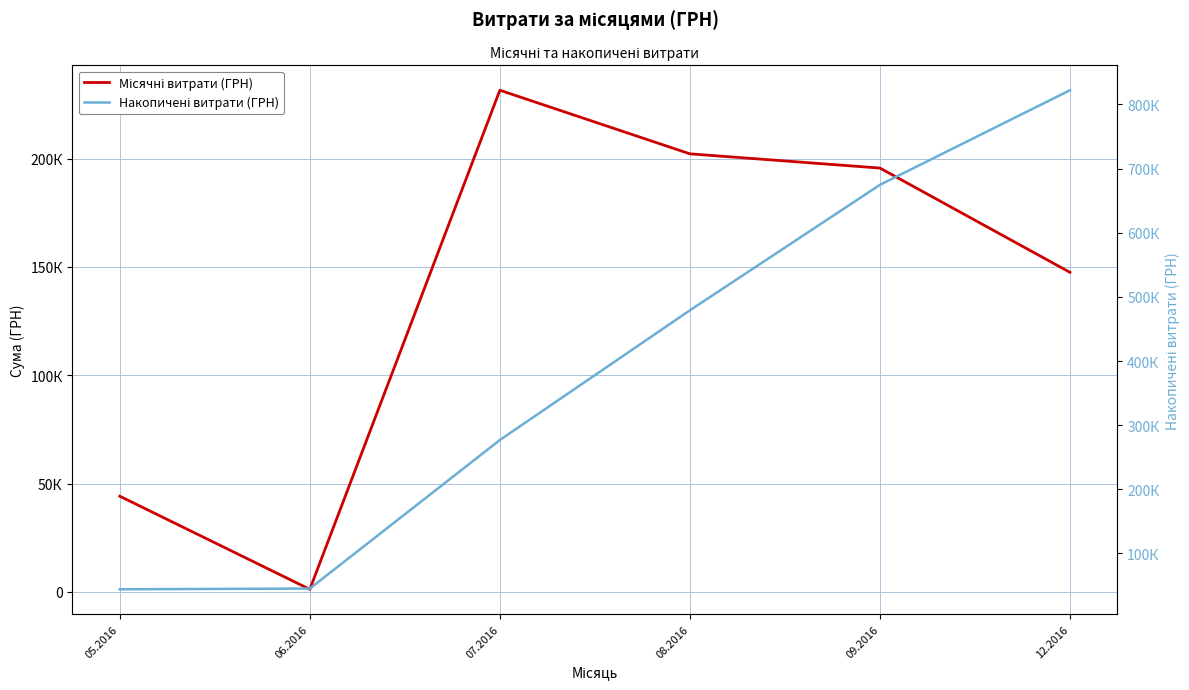

True or false: Накопичені витрати (ГРН) has a value of 674698.8 at 09.2016.

True